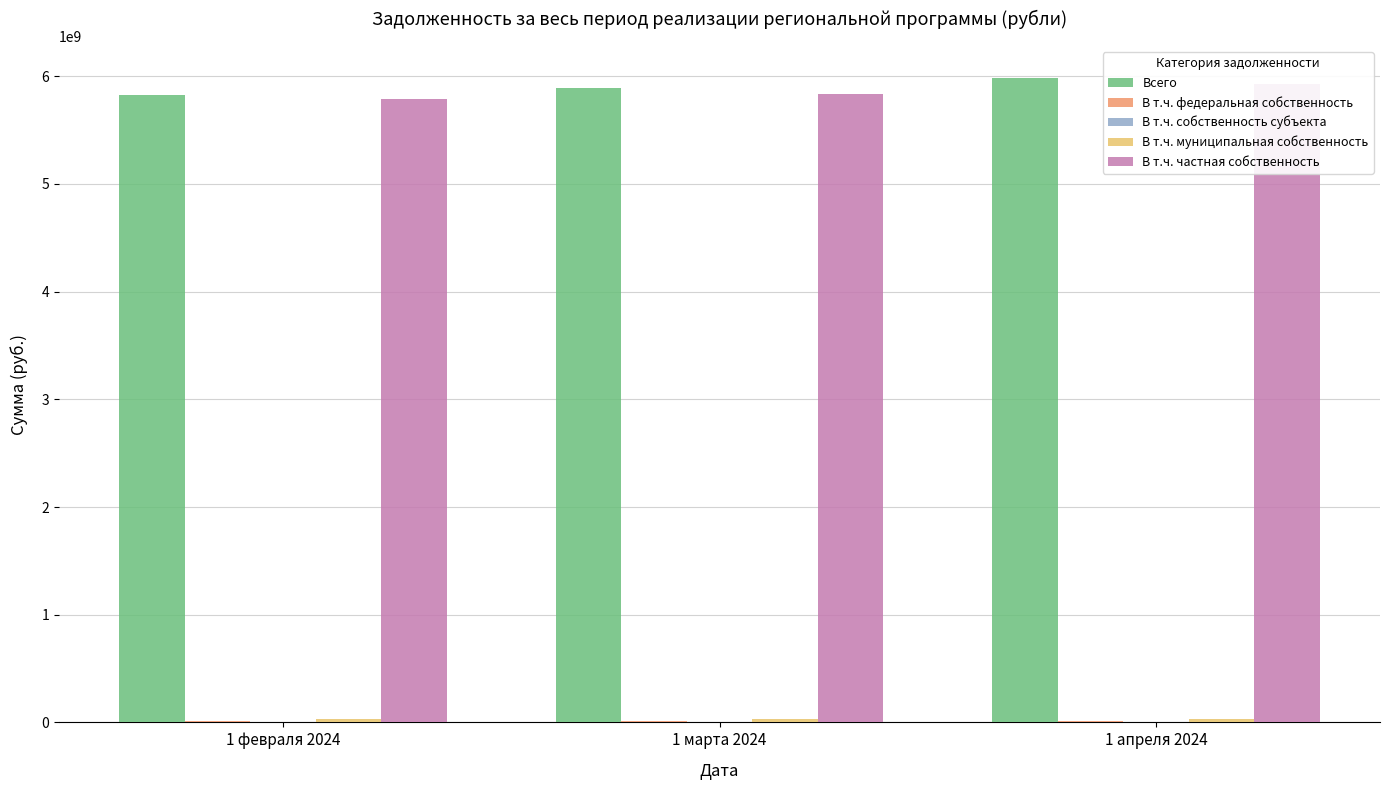

At which category does the chart reach its peak across all series?

1 апреля 2024